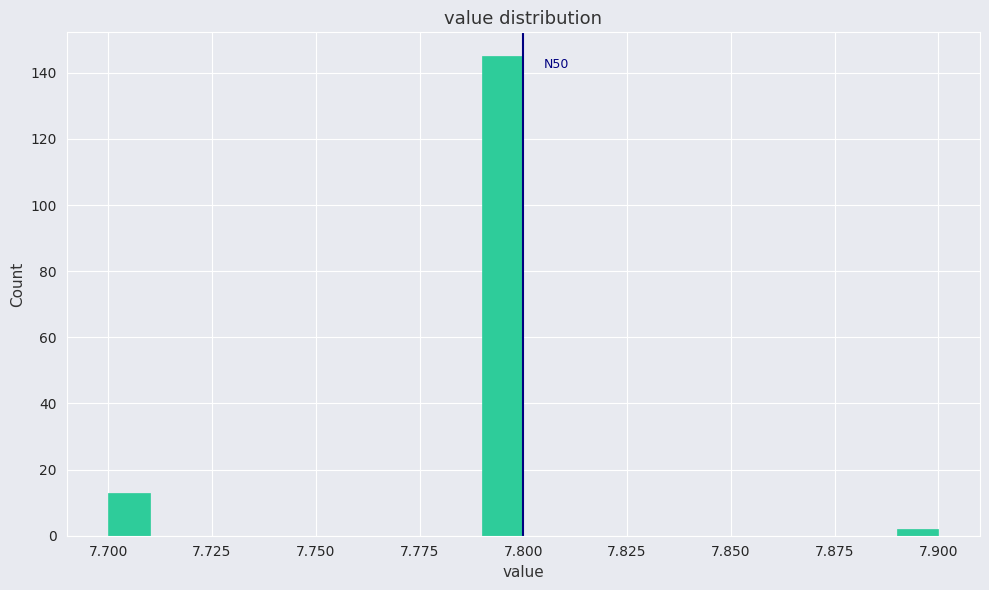

Read against the x-axis, roughly where is the centre of the tallest bar?

7.795